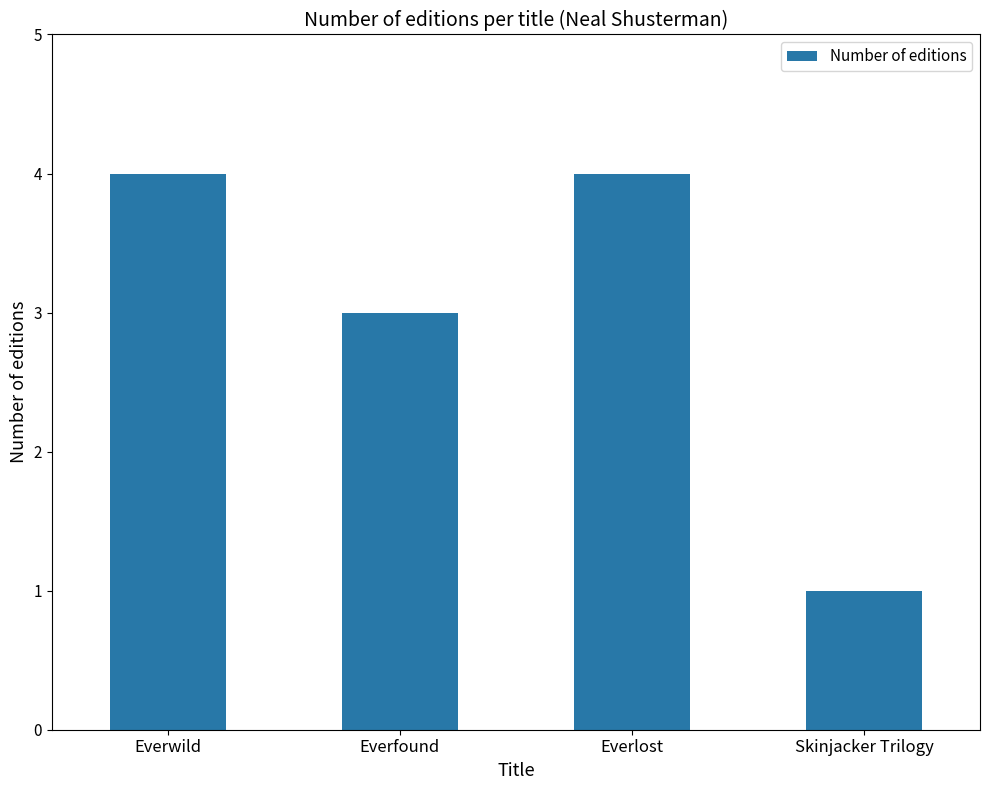

What is the label of the 2nd bar from the right?

Everlost